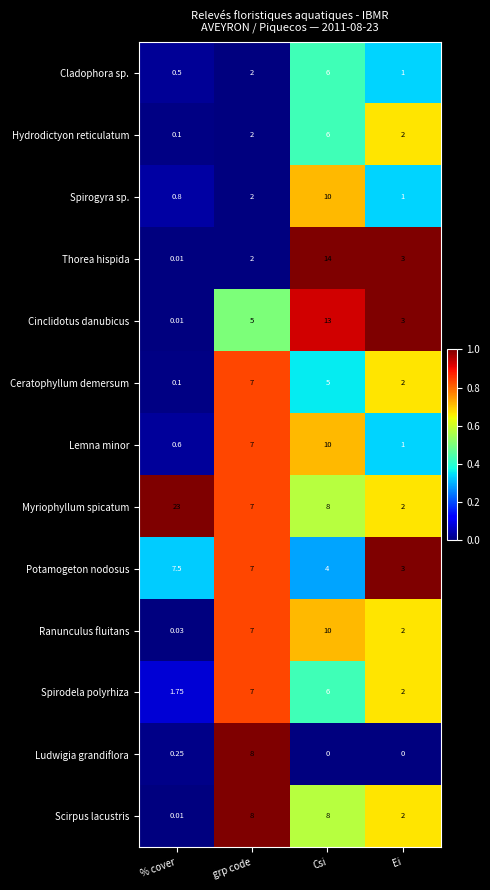

Where does the Spirodela polyrhiza series first go above 6?

grp code